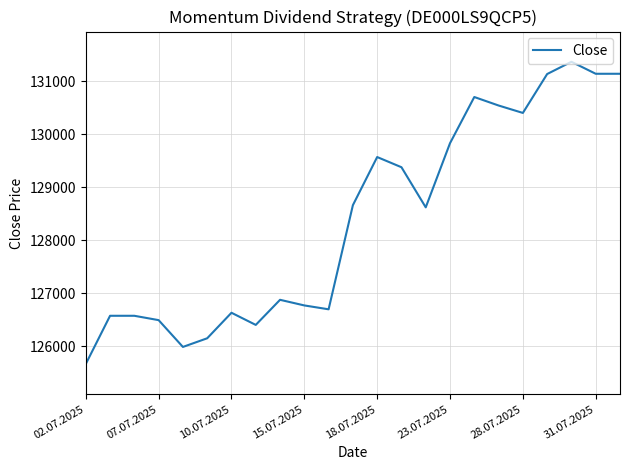

Does the chart display data point markers on the line(s)?

No